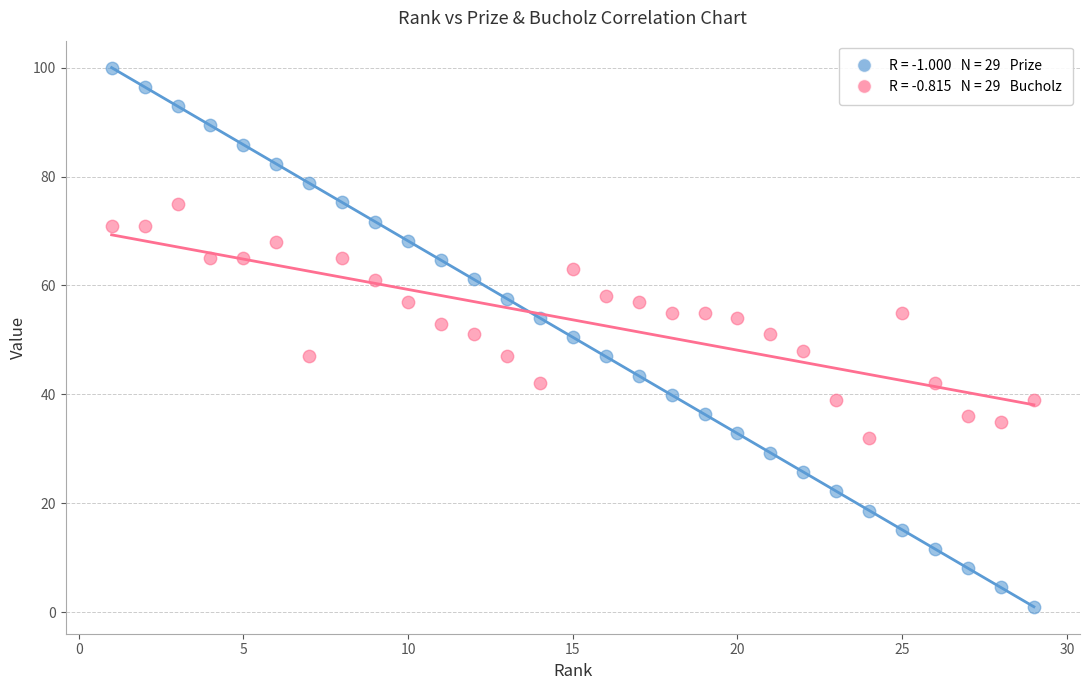

Across all data points, what is the range of X values (max minus min)?

28.0